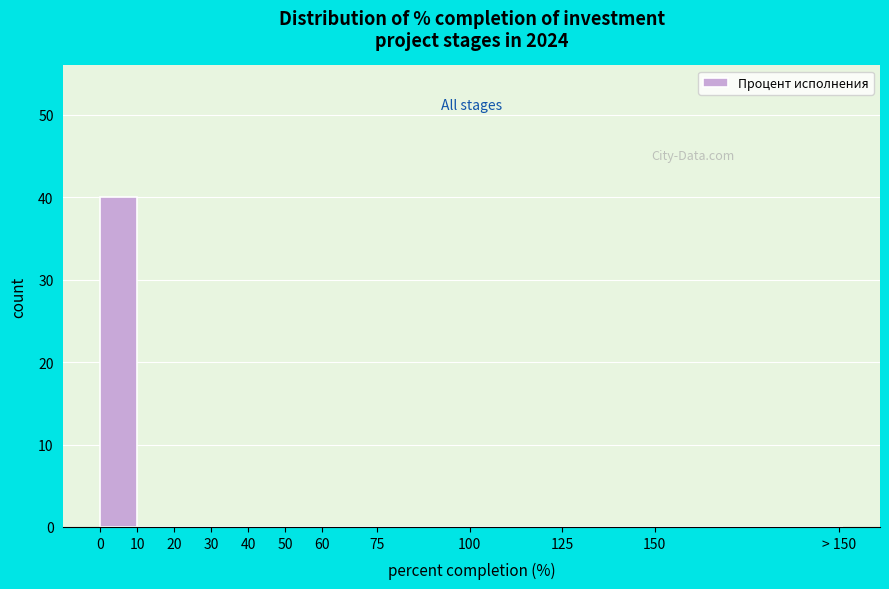

Reading left to right, transcribe all the data shown in this chart.

0=40	10=0	20=0	30=0	40=0	50=0	60=0	75=0	100=0	125=0	150=0	> 150=0